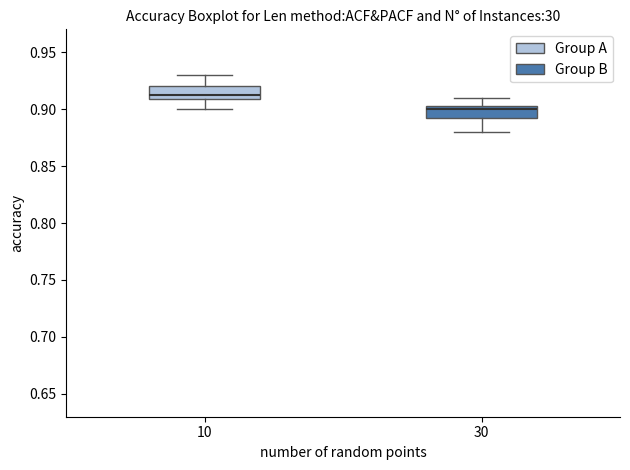

Where does the upper whisker of the box at x = 10 end on the y-axis? The values are not printed on the chart, so give them approximately, as read against the axis.

0.930